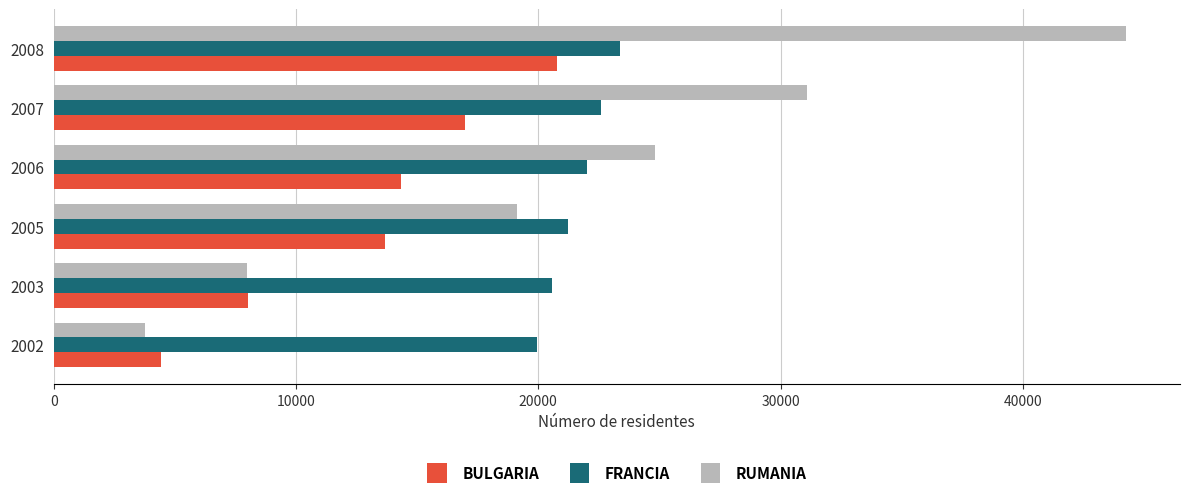

At which category is the sum across all series the highest?

2008